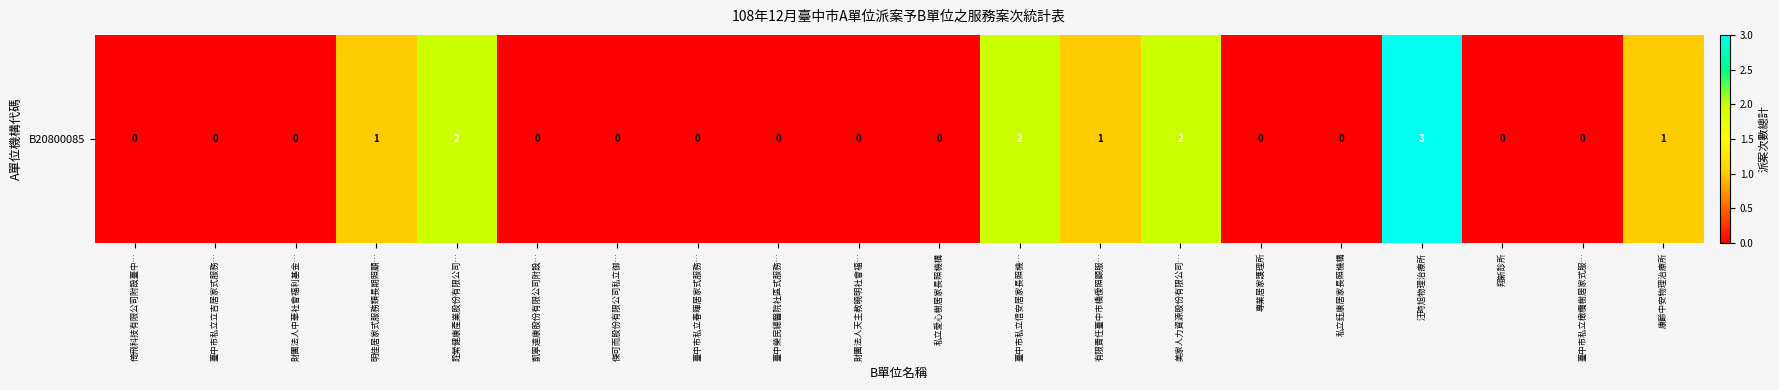

Count the number of categories in the chart.

20